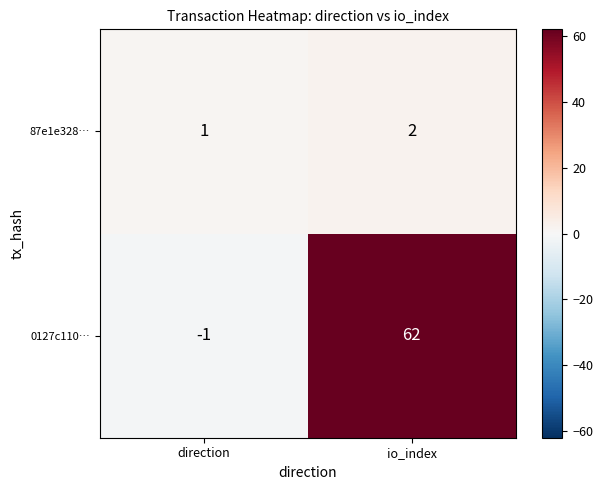

List the series in order of their peak value, lowest first.

87e1e328…, 0127c110…